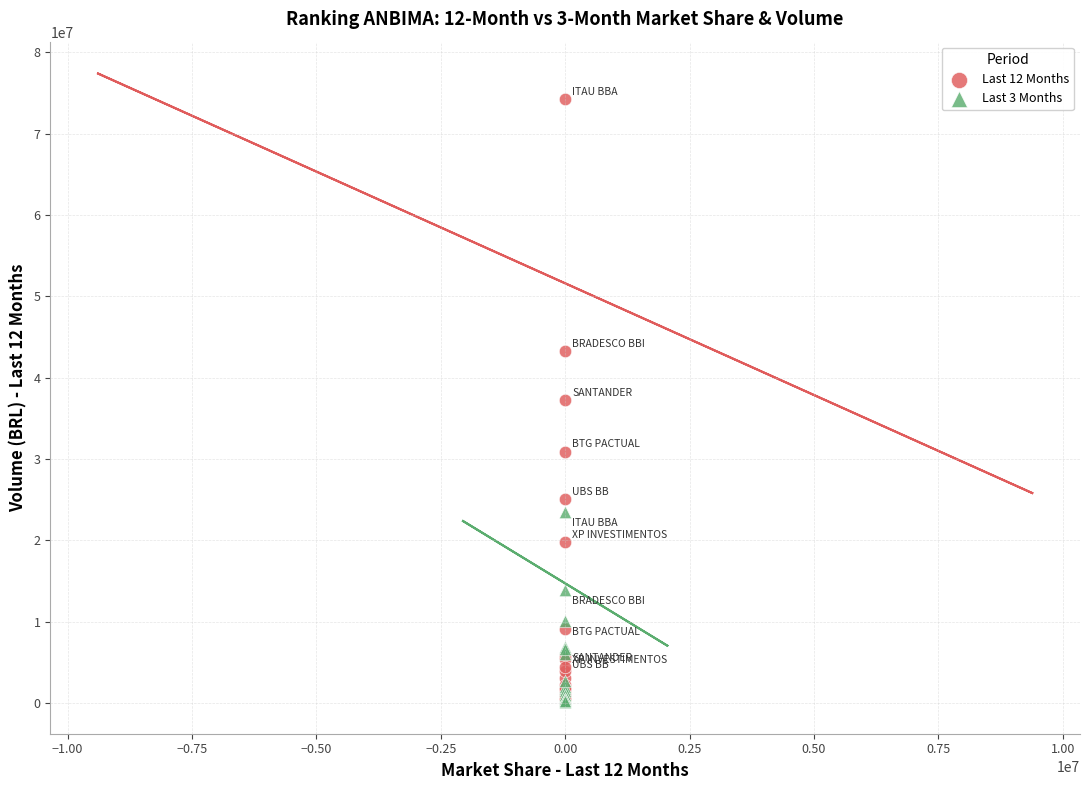

What are all the series names shown in the legend?

Last 12 Months, Last 3 Months